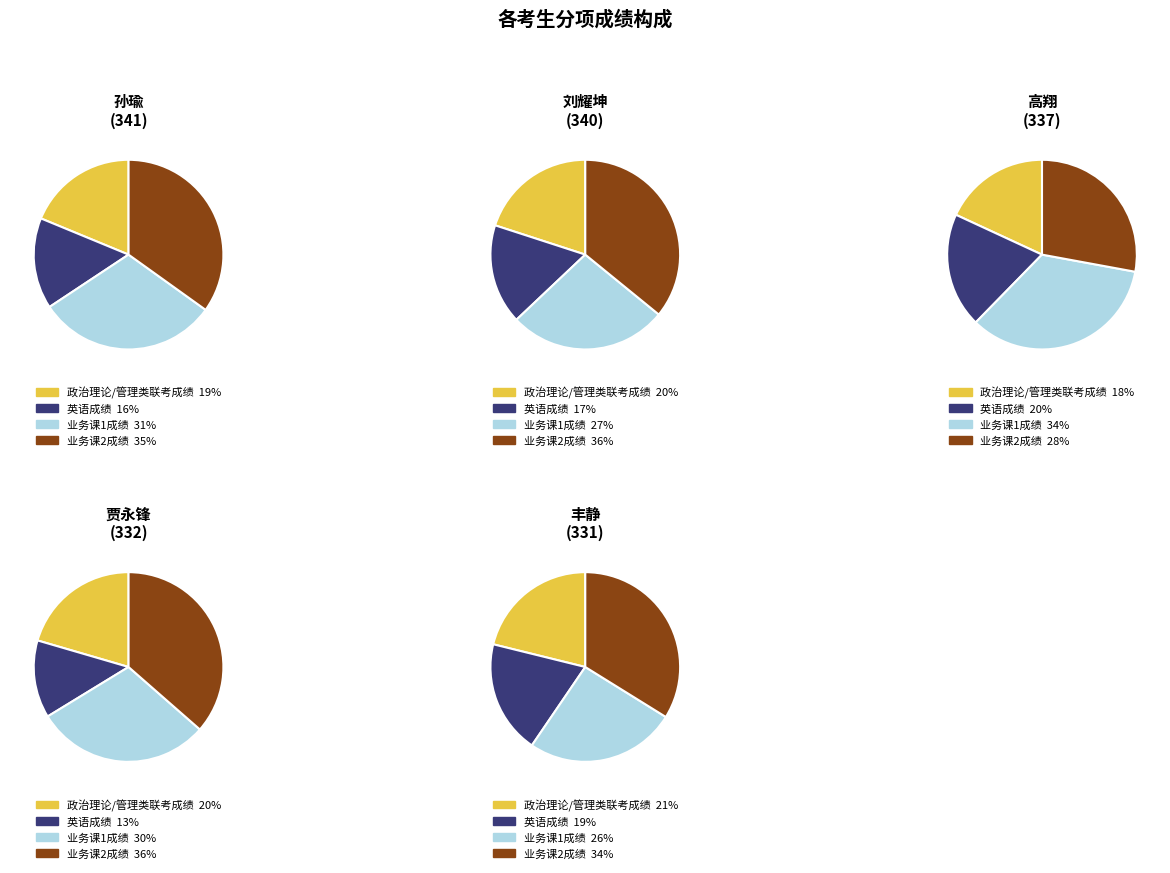

Which series has the widest spread of values?

业务课2成绩